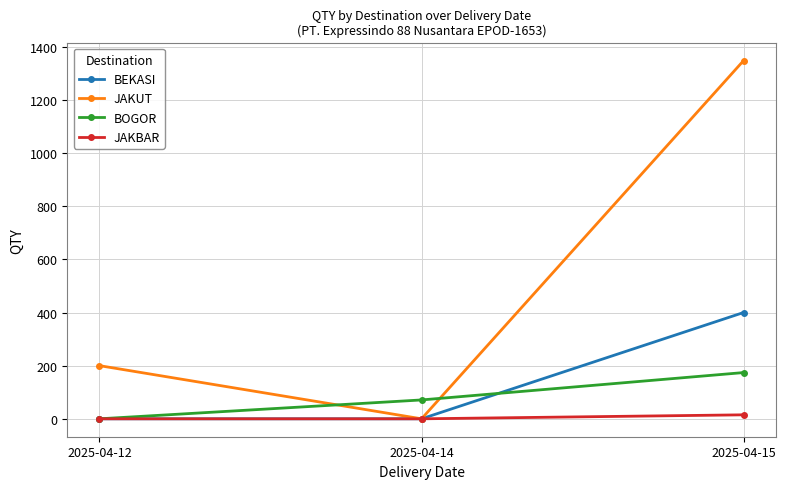

Which series has the largest range (max minus min)?

JAKUT